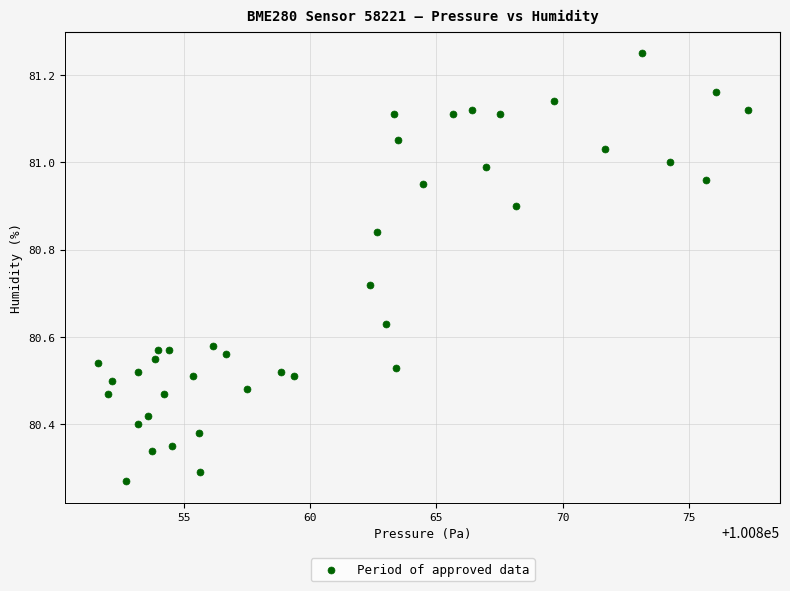

What is the range of Y values (max minus min)?

1.0